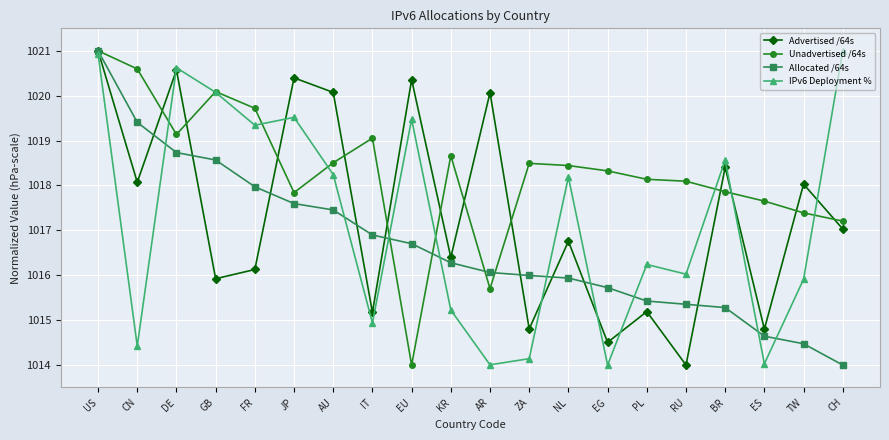

Where is the first local maximum for Unadvertised /64s?

GB